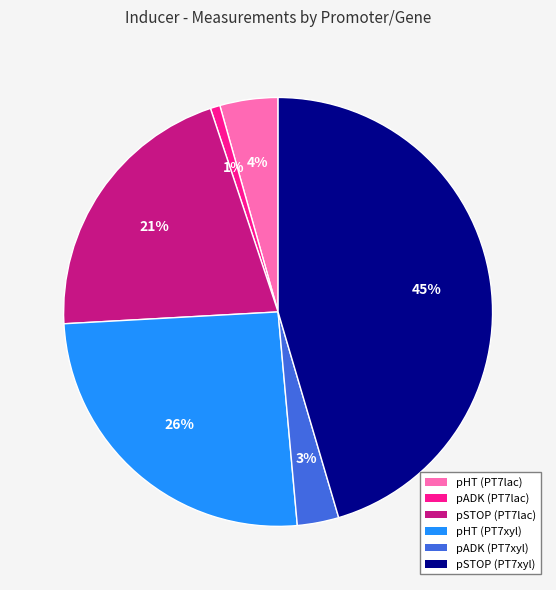

Rank the categories by value from highest to lowest.

pSTOP (PT7xyl), pHT (PT7xyl), pSTOP (PT7lac), pHT (PT7lac), pADK (PT7xyl), pADK (PT7lac)